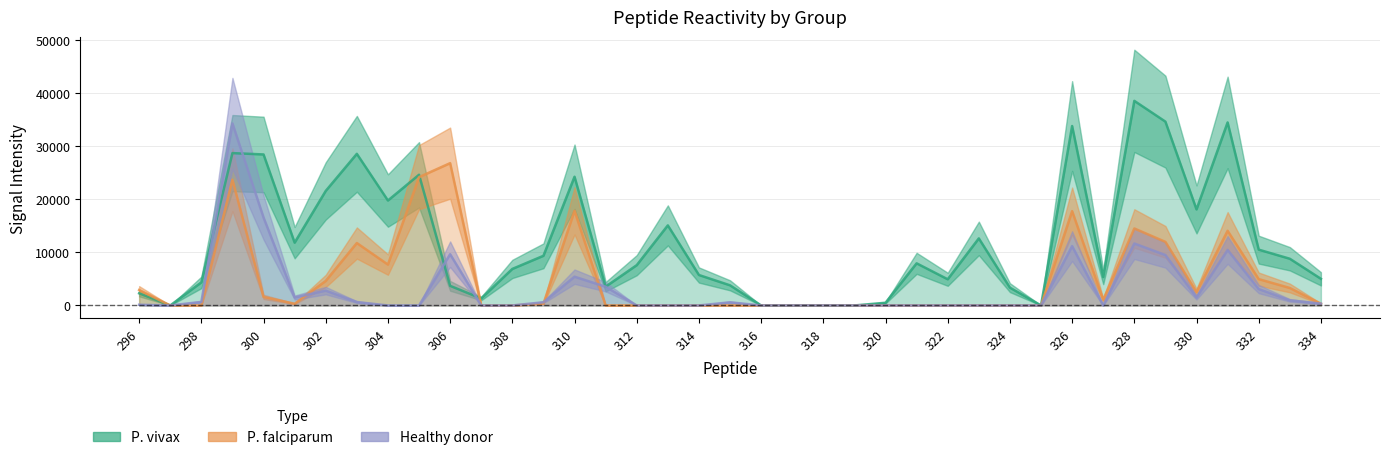

Which series changed the most between 296 and 35?

P. vivax